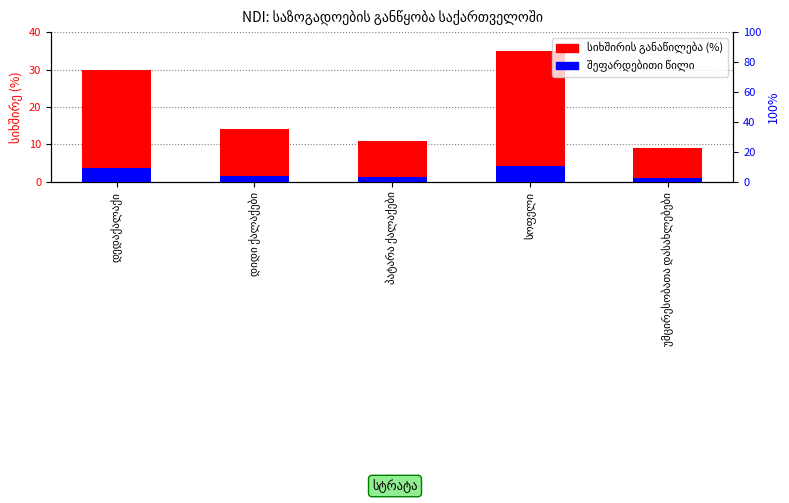

Which series has the largest total across all categories?

სიხშირის განაწილება (%)